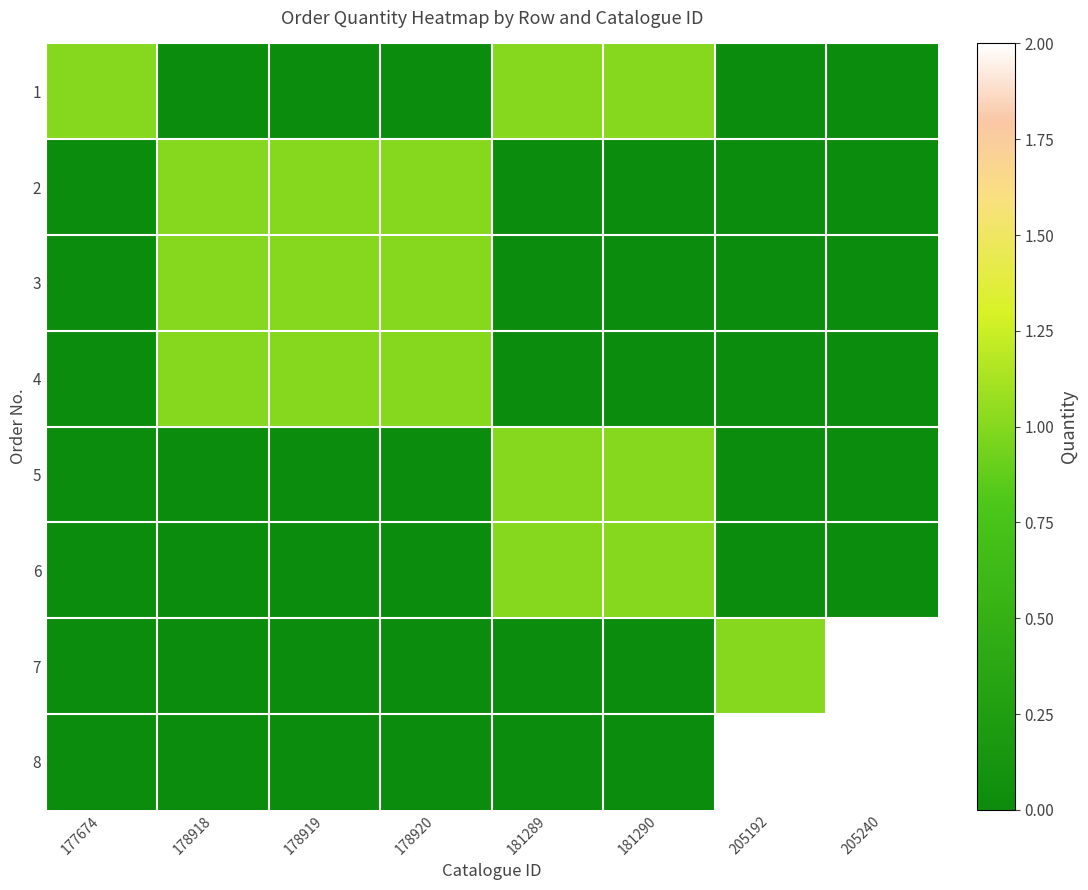

Reading right to left, what are all the values shown in this chart?

1: 205240=0	205192=0	181290=1	181289=1	178920=0	178919=0	178918=0	177674=1
2: 205240=0	205192=0	181290=0	181289=0	178920=1	178919=1	178918=1	177674=0
3: 205240=0	205192=0	181290=0	181289=0	178920=1	178919=1	178918=1	177674=0
4: 205240=0	205192=0	181290=0	181289=0	178920=1	178919=1	178918=1	177674=0
5: 205240=0	205192=0	181290=1	181289=1	178920=0	178919=0	178918=0	177674=0
6: 205240=0	205192=0	181290=1	181289=1	178920=0	178919=0	178918=0	177674=0
7: 205240=2	205192=1	181290=0	181289=0	178920=0	178919=0	178918=0	177674=0
8: 205240=2	205192=2	181290=0	181289=0	178920=0	178919=0	178918=0	177674=0